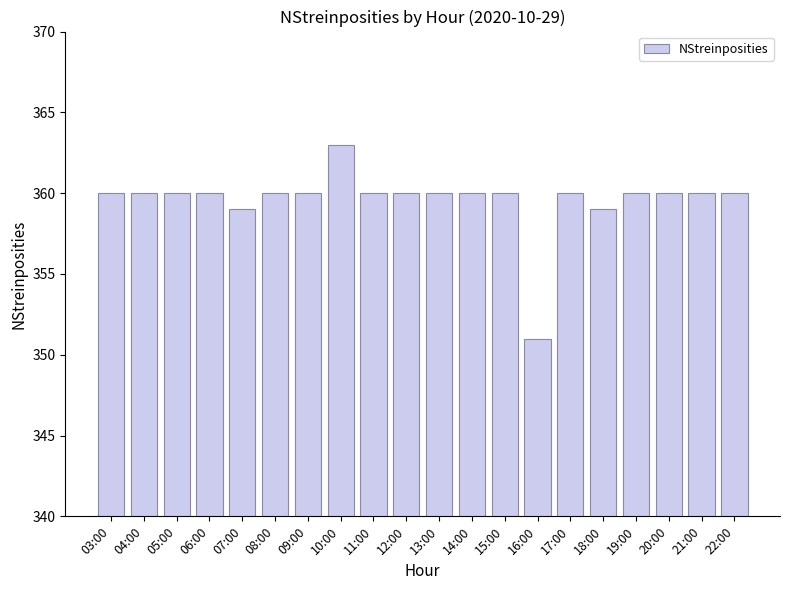

What is the label of the 9th bar from the right?

14:00